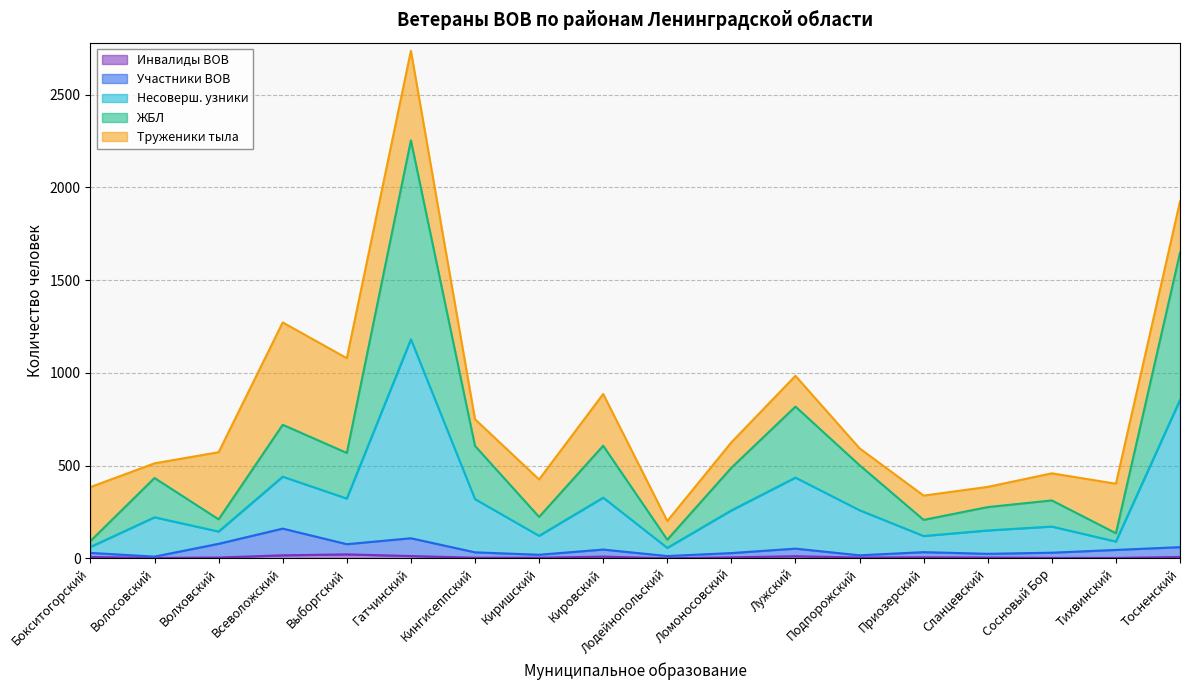

Which series has the largest range (max minus min)?

ЖБЛ